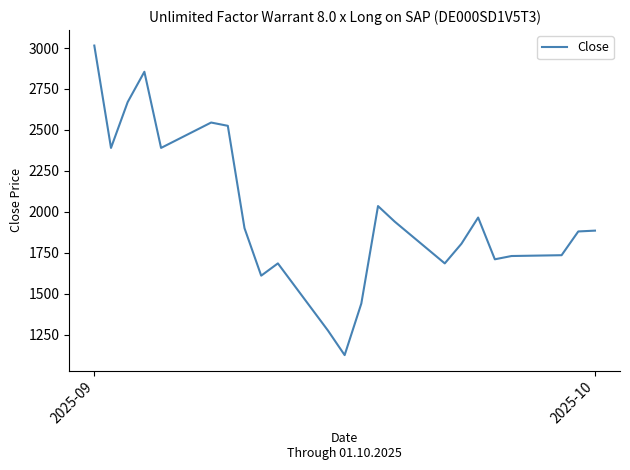

How many values are below 1885?

11